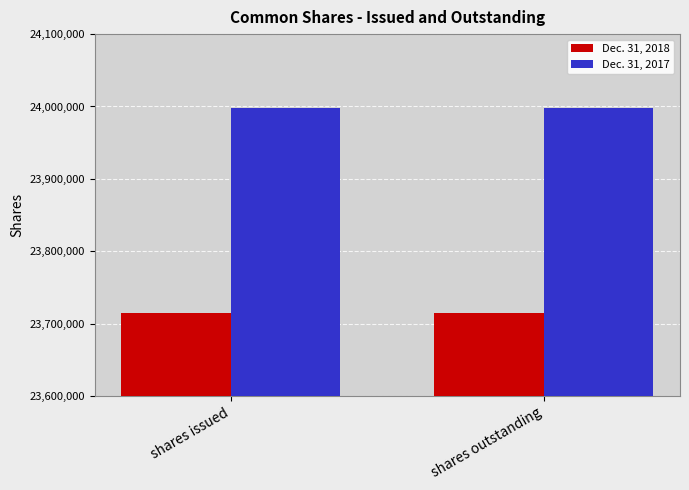

At how many categories does at least one series exceed 23964050?

2